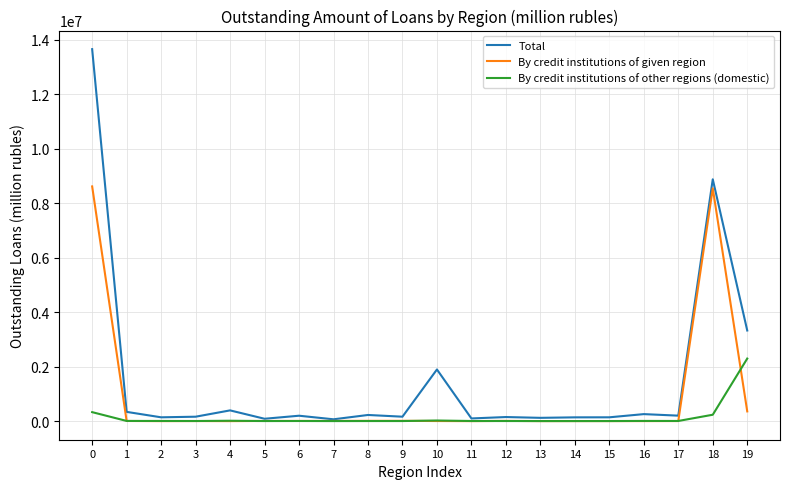

Which series has the widest spread of values?

Total